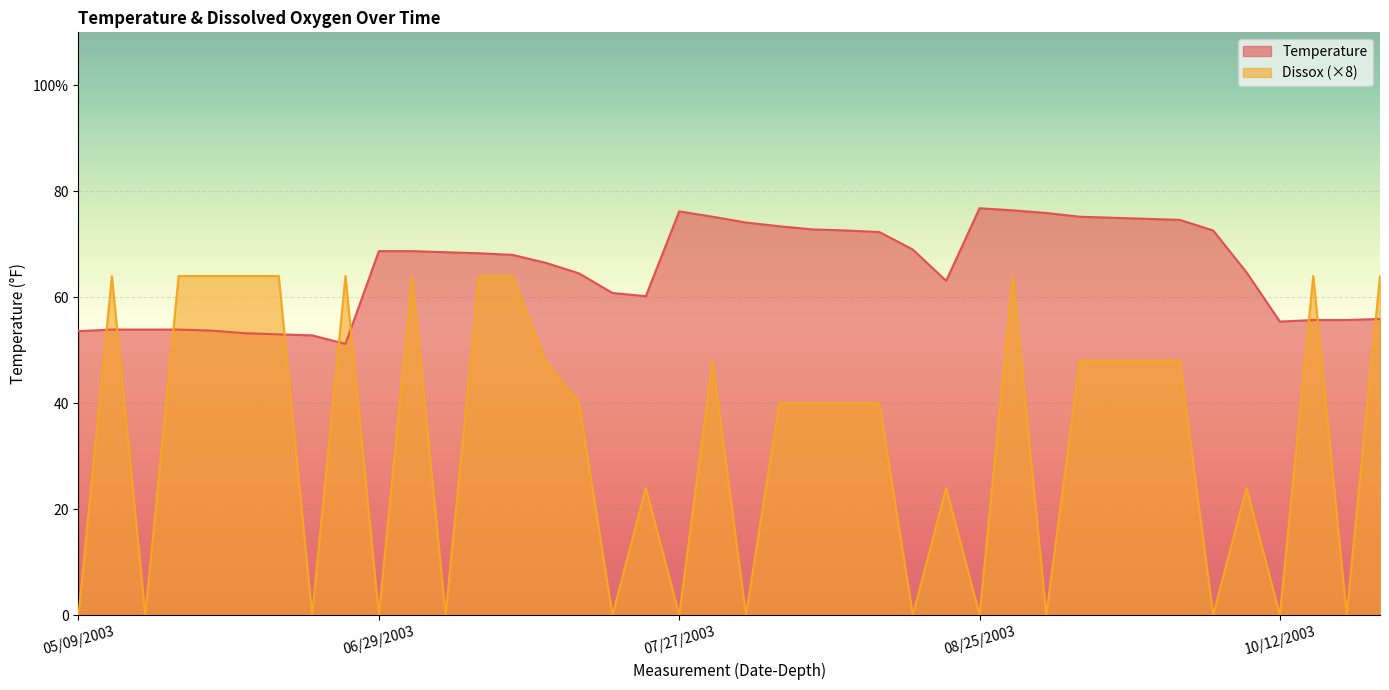

What are all the series names shown in the legend?

Temperature, Dissox (×8)